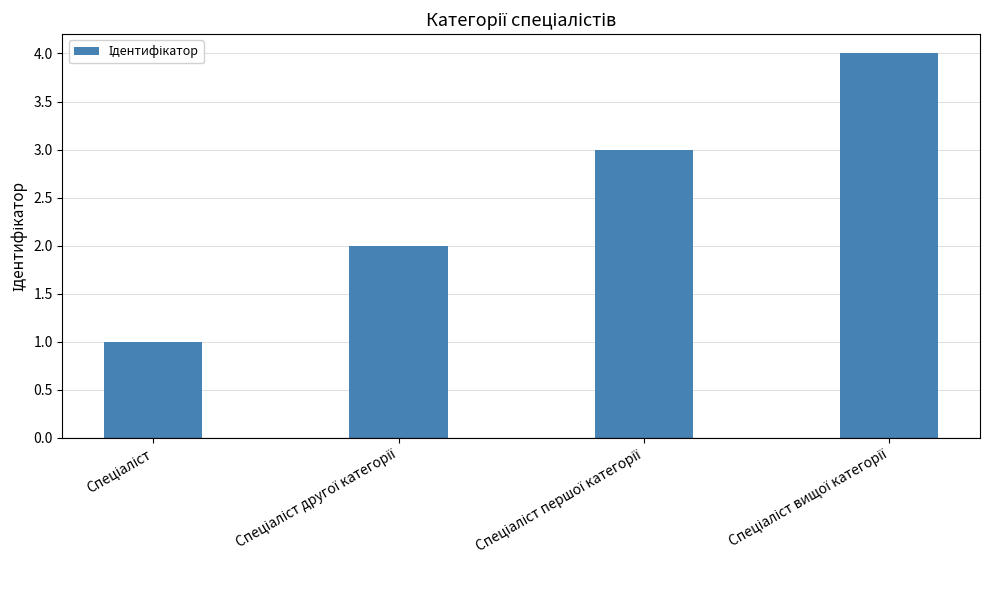

What is the difference between the maximum and minimum values?

3